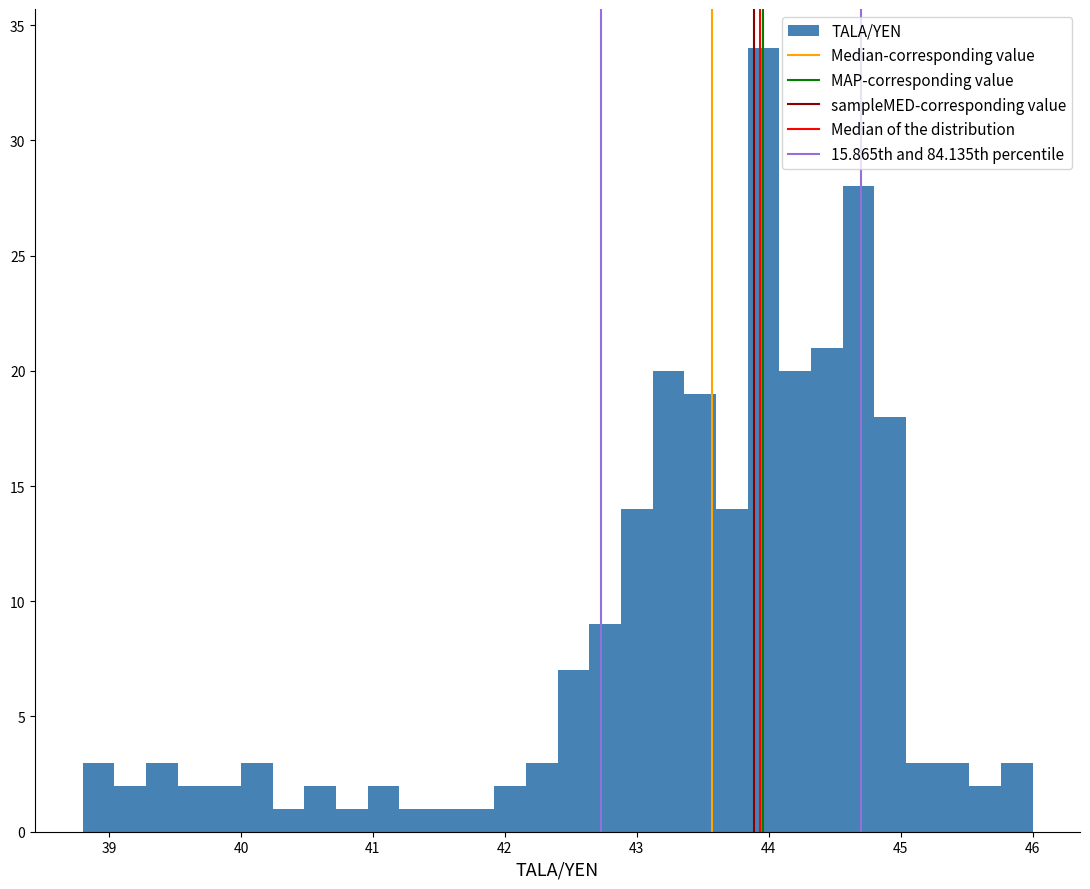

Read against the x-axis, roughly where is the centre of the tallest bar?

44.0